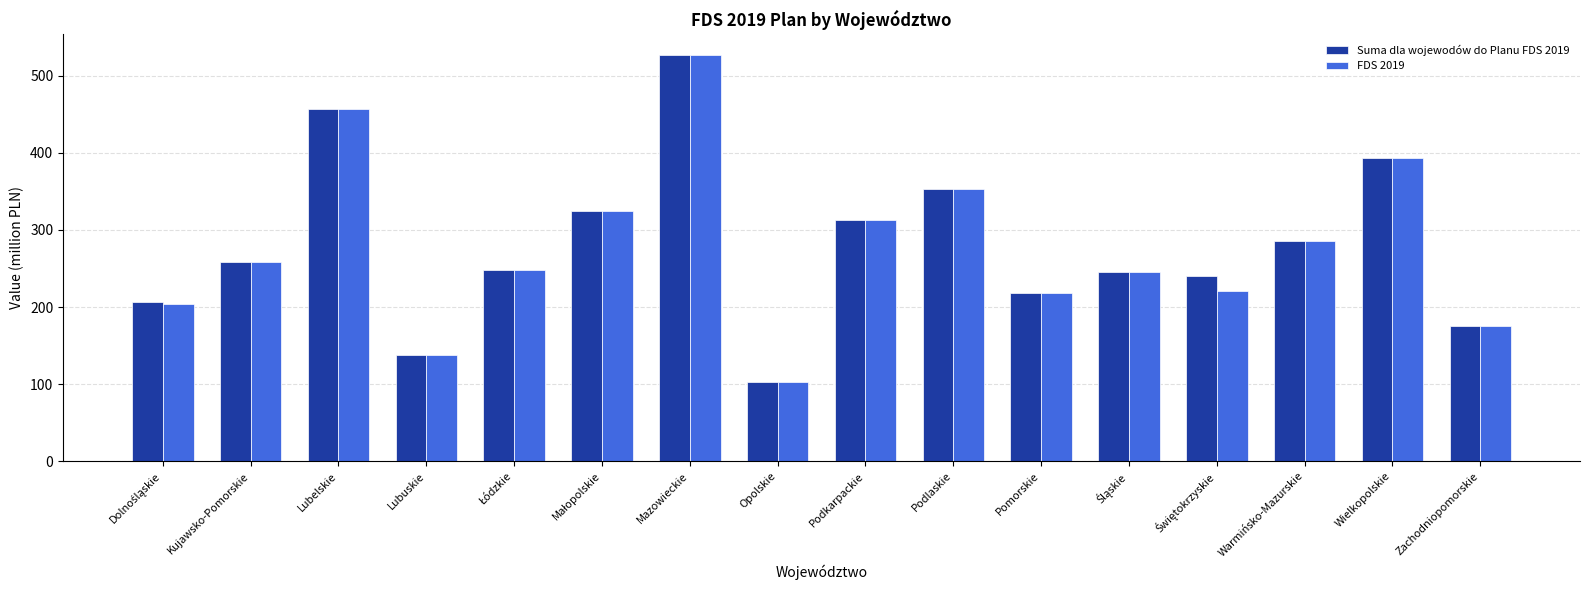

At which category is the sum across all series the highest?

Mazowieckie